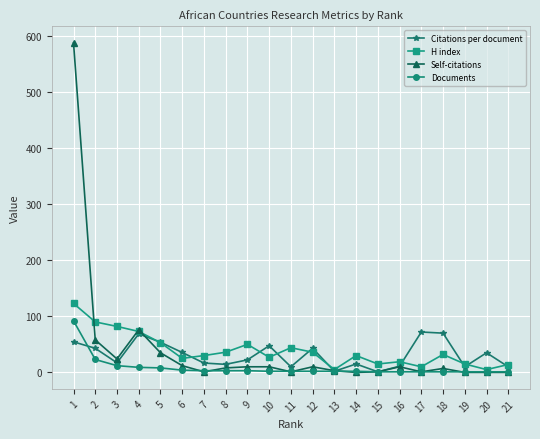

What is the maximum value shown in the chart?

588.0